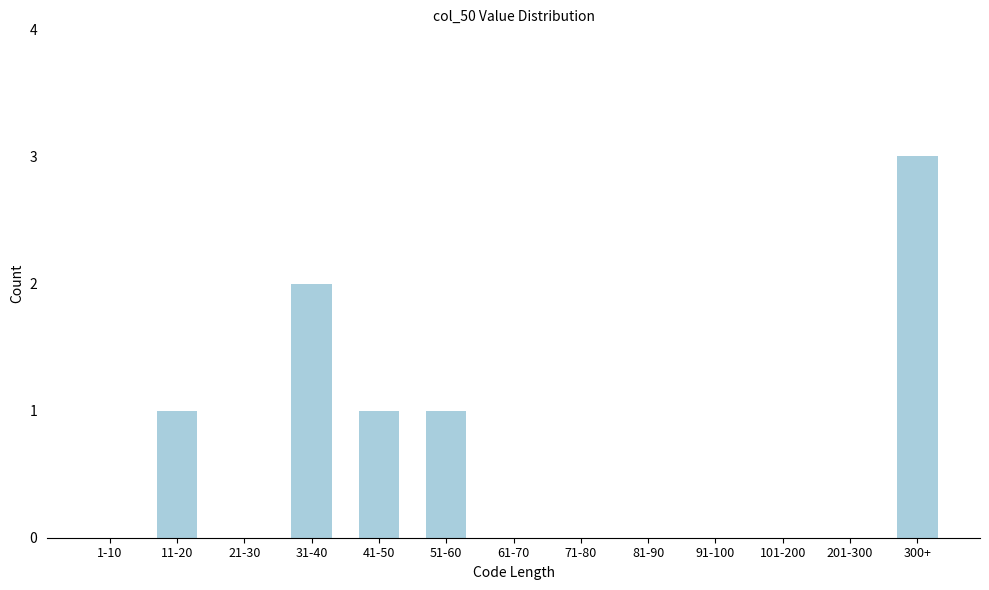

Reading left to right, transcribe all the data shown in this chart.

1-10=0	11-20=1	21-30=0	31-40=2	41-50=1	51-60=1	61-70=0	71-80=0	81-90=0	91-100=0	101-200=0	201-300=0	300+=3